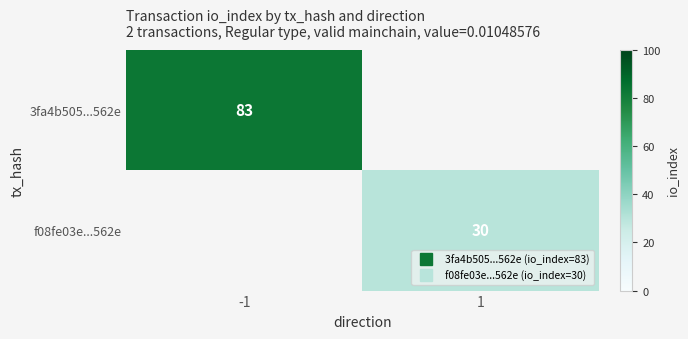

At which label does 3fa4b505...562e reach its minimum?

-1